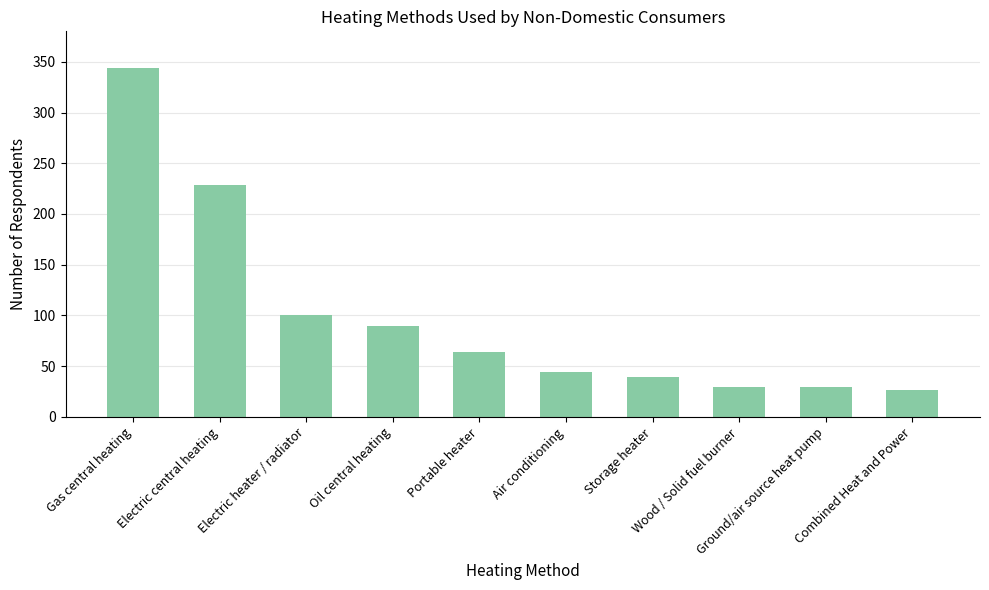

What is the value of the 4th bar from the left?

90